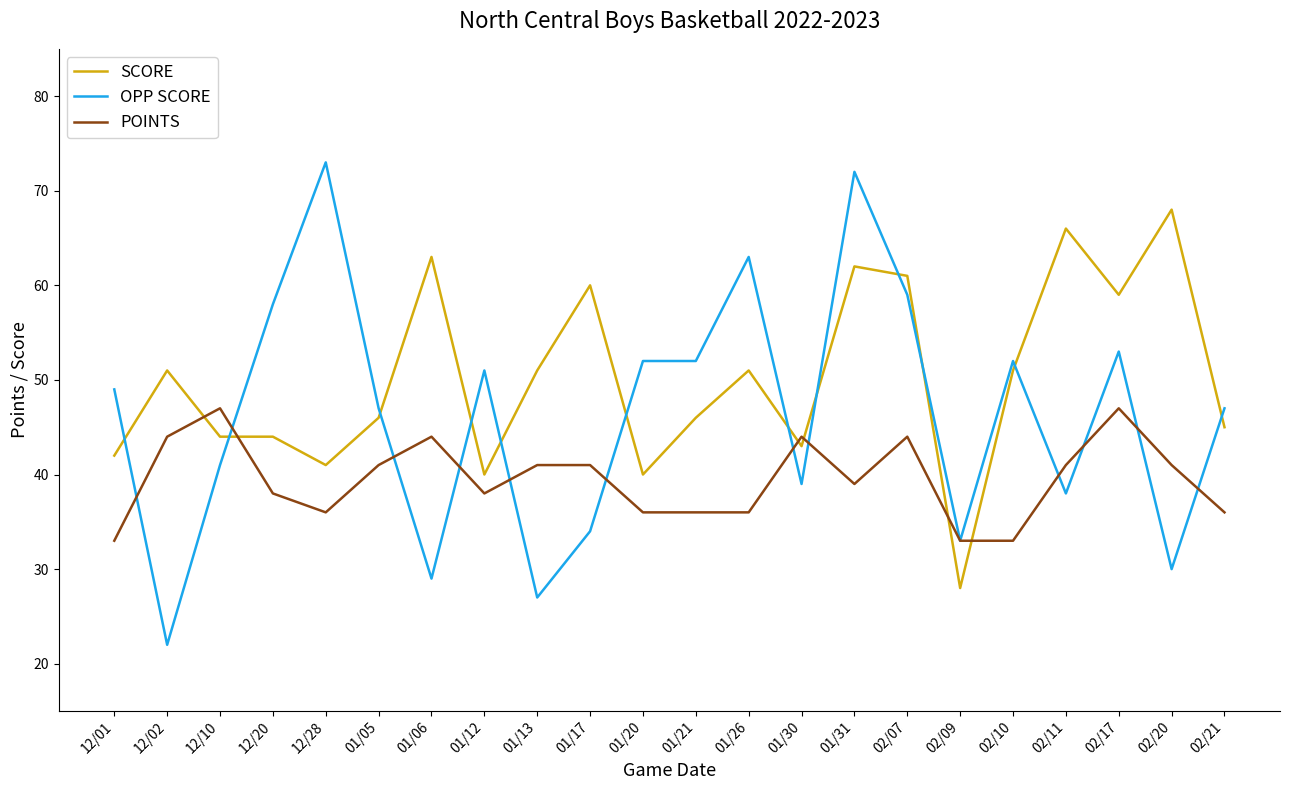

What position from the right is 01/17?

13